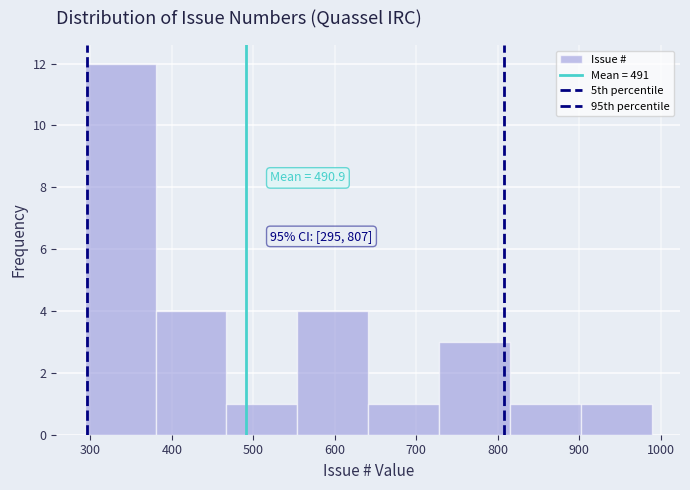

Which range on the x-axis has the tallest bar?

293 to 380